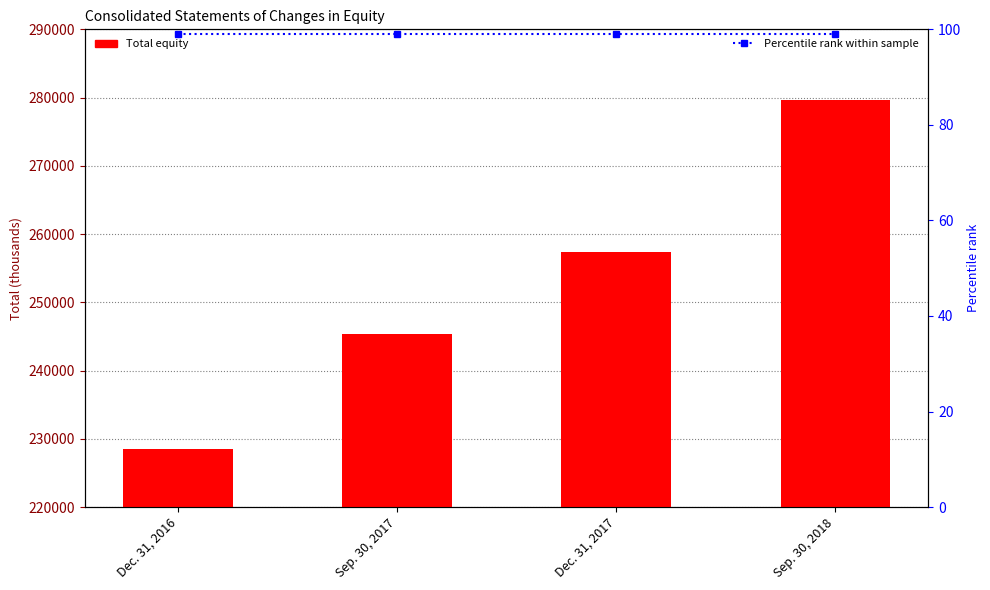

At which label is Percentile rank within sample closest to 99?

Dec. 31, 2016